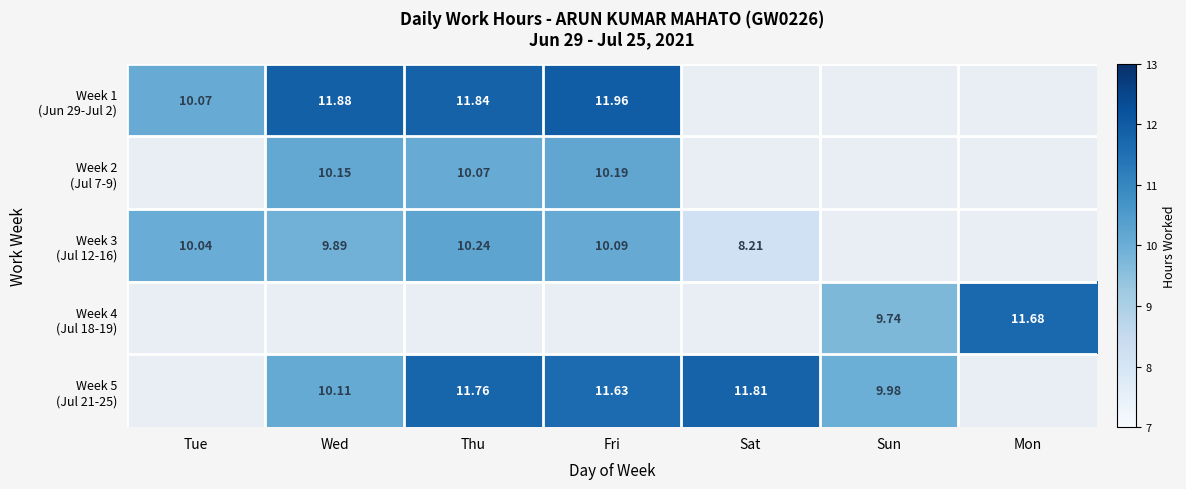

At which category does the chart reach its minimum across all series?

Sat